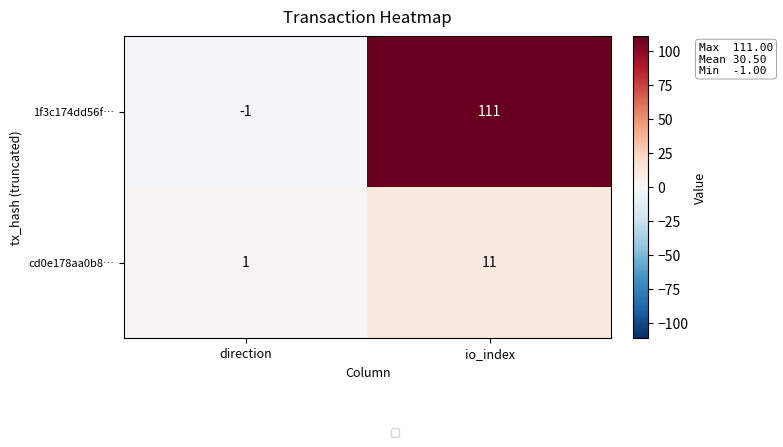

At how many categories does at least one series exceed 94?

1